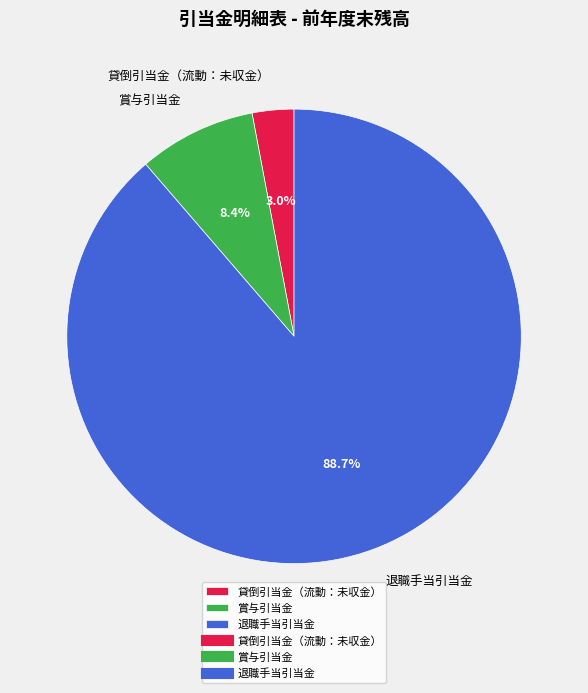

Does 賞与引当金 represent more than half of the total?

No